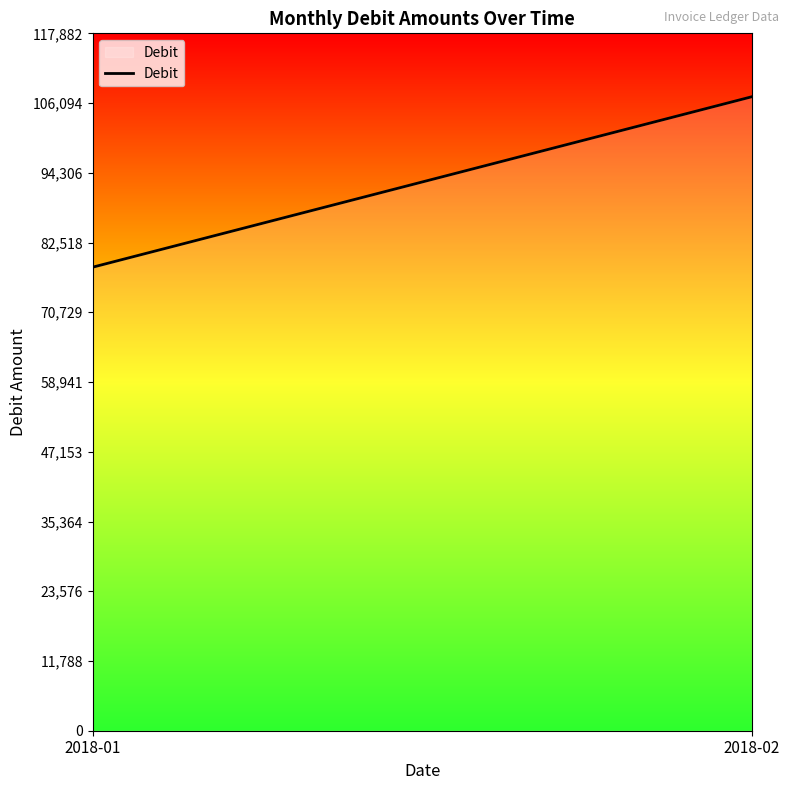

Reading left to right, what are all the values shown in this chart?

78348.2	107166.3